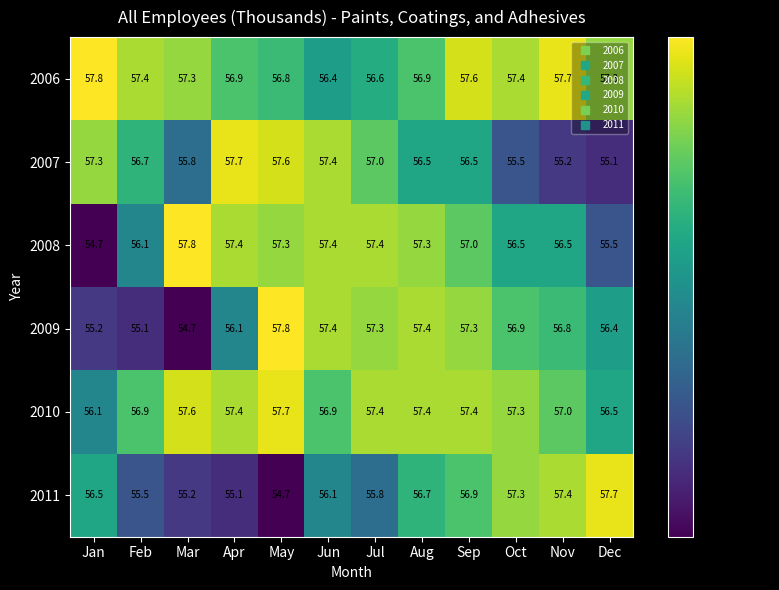

What is the difference between the maximum and minimum values in the 2009 series?

3.1